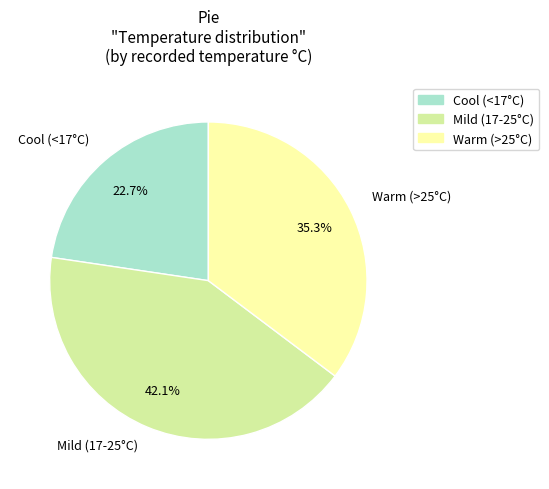

Is there any slice that represents more than half of the pie?

No